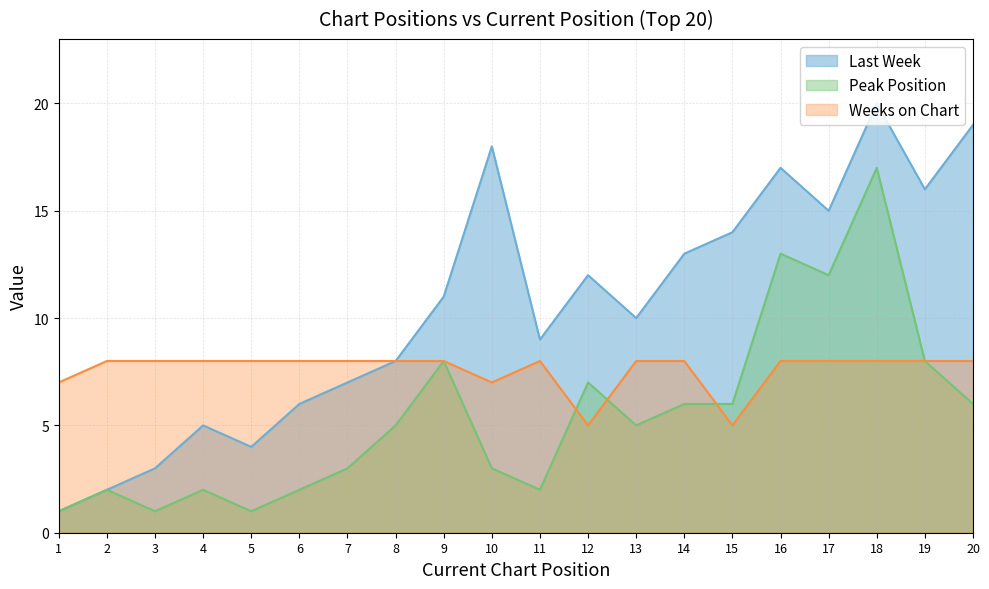

Which has a higher value, 11 or 16?

16